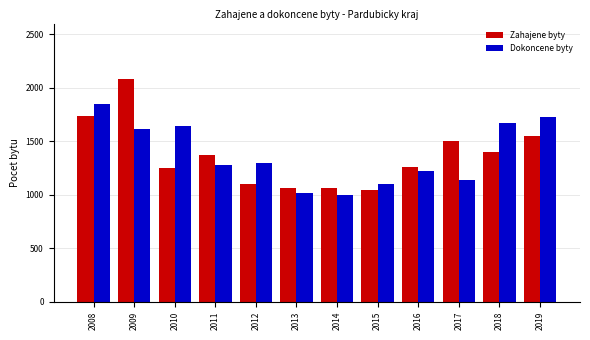

At which label does Dokoncene byty first exceed 1295?

2008